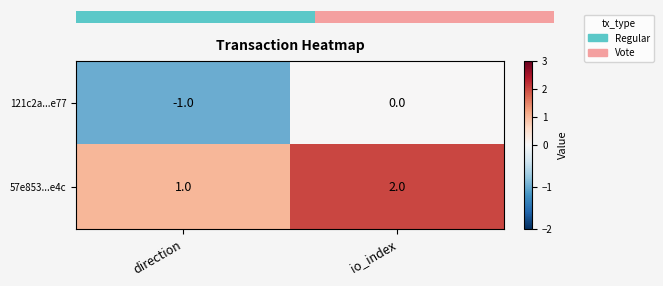

What is the sum of all 121c2a...e77 values?

-1